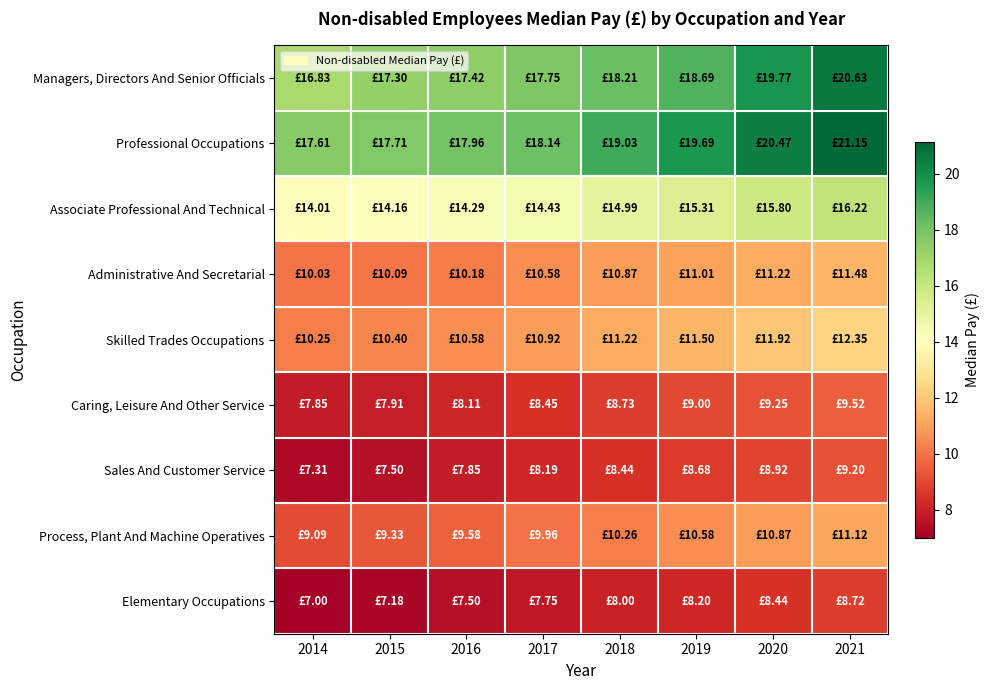

Which series has the largest range (max minus min)?

Managers, Directors And Senior Officials